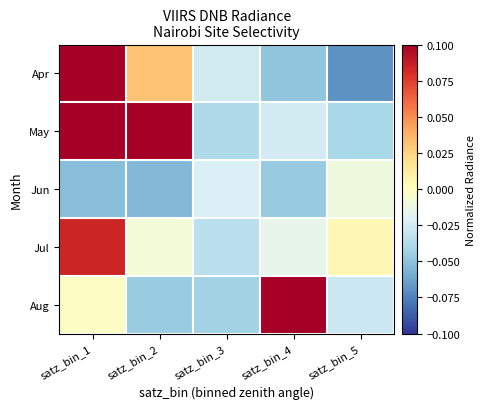

Reading left to right, what are all the values shown in this chart?

Apr: satz_bin_1=0.1	satz_bin_2=0.0	satz_bin_3=-0.0	satz_bin_4=-0.0	satz_bin_5=-0.1
May: satz_bin_1=0.1	satz_bin_2=0.1	satz_bin_3=-0.0	satz_bin_4=-0.0	satz_bin_5=-0.0
Jun: satz_bin_1=-0.1	satz_bin_2=-0.1	satz_bin_3=-0.0	satz_bin_4=-0.0	satz_bin_5=-0.0
Jul: satz_bin_1=0.1	satz_bin_2=-0.0	satz_bin_3=-0.0	satz_bin_4=-0.0	satz_bin_5=0.0
Aug: satz_bin_1=-0.0	satz_bin_2=-0.0	satz_bin_3=-0.0	satz_bin_4=0.1	satz_bin_5=-0.0